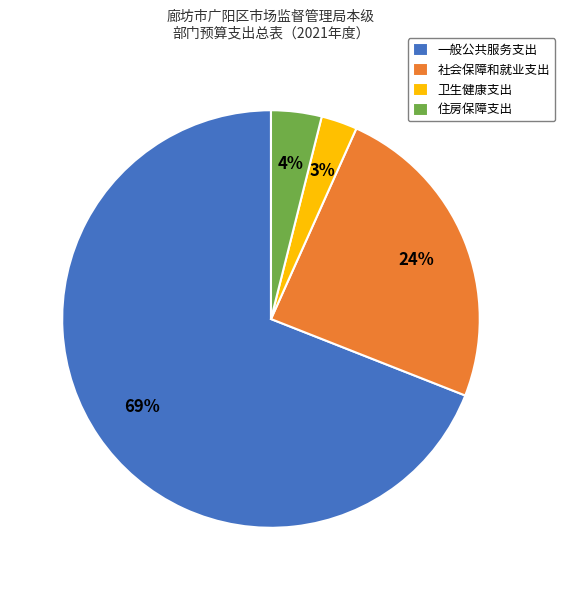

What is the ratio of the value at 住房保障支出 to the value at 一般公共服务支出?

0.1